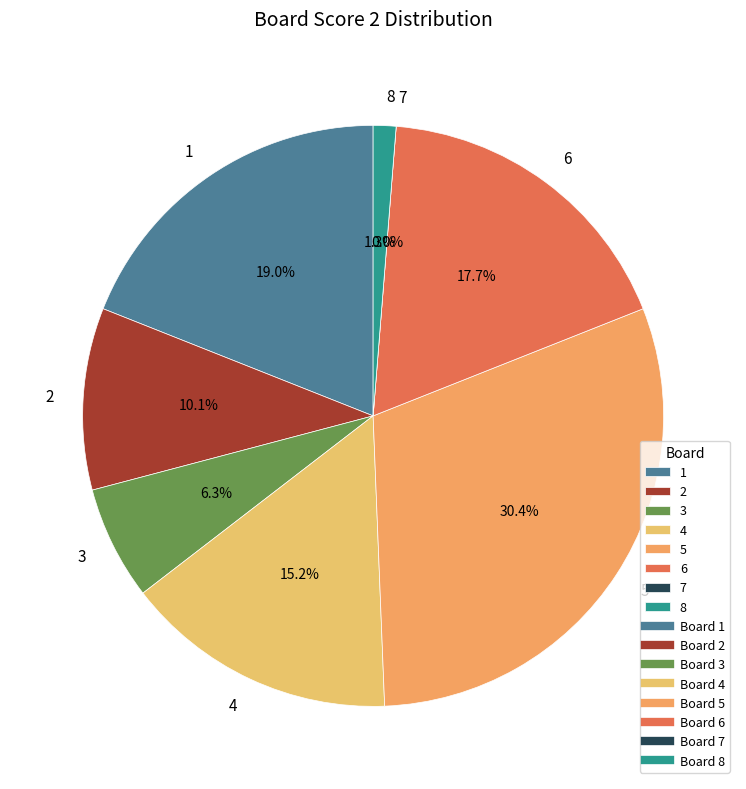

Is there any slice that represents more than half of the pie?

No